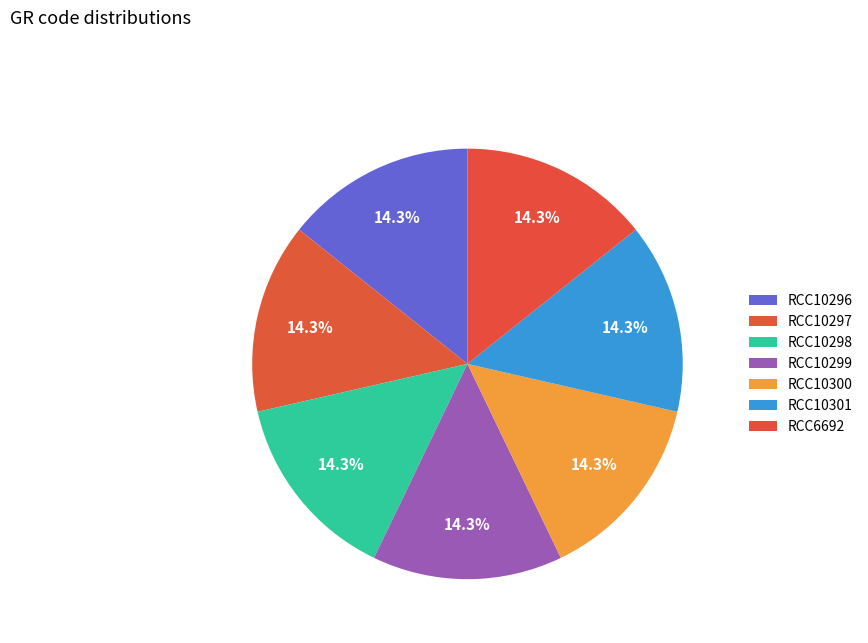

What portion of the pie excludes RCC10297?

85.8%